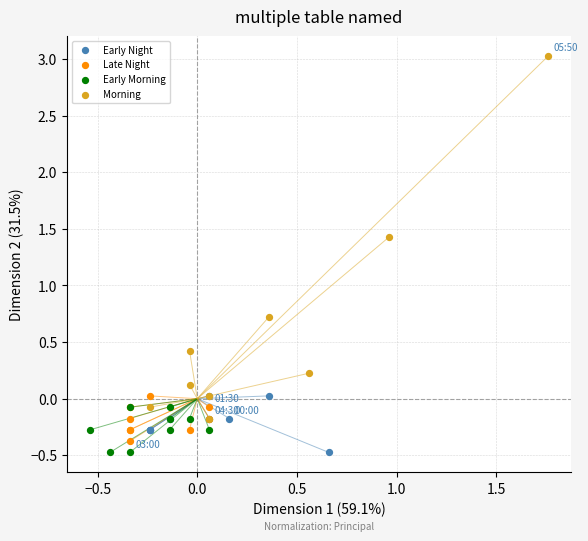

Which series reaches the maximum Y coordinate?

Morning